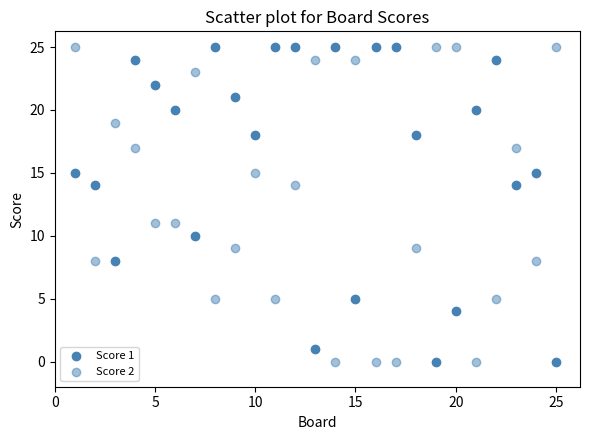

Count the number of points in this scatter plot.

50